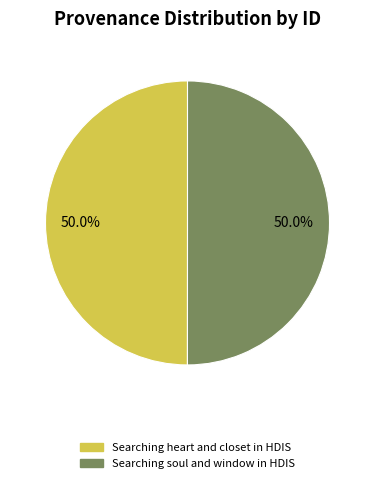

What is the total percentage of Searching soul and window in HDIS and Searching heart and closet in HDIS?

100.0%